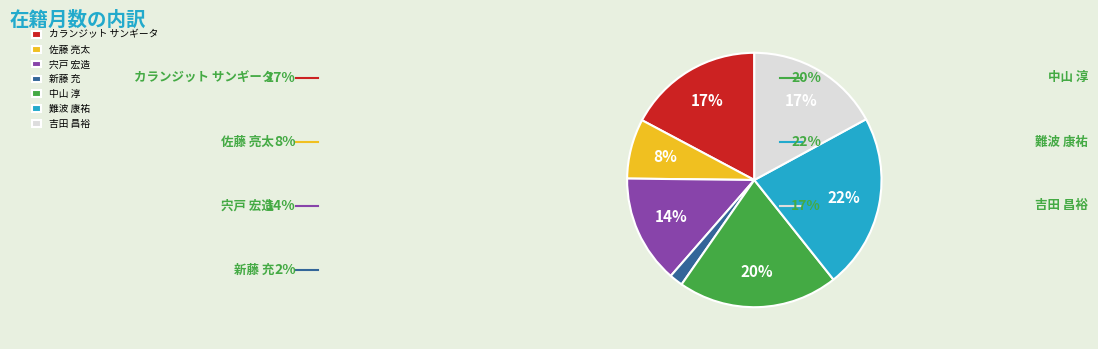

Do 難波 康祐 and カランジット サンギータ together represent more than half of the pie?

No